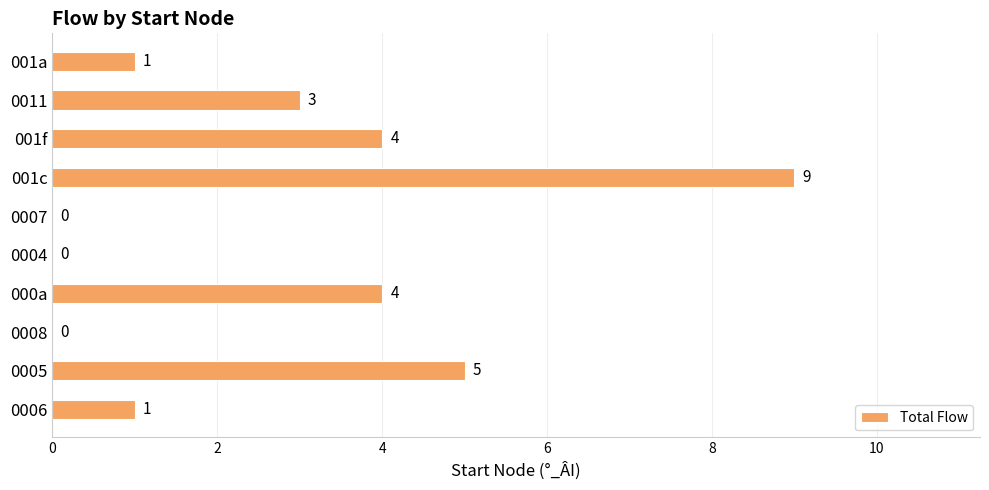

Reading top to bottom, what are all the values shown in this chart?

001a=1	0011=3	001f=4	001c=9	0007=0	0004=0	000a=4	0008=0	0005=5	0006=1